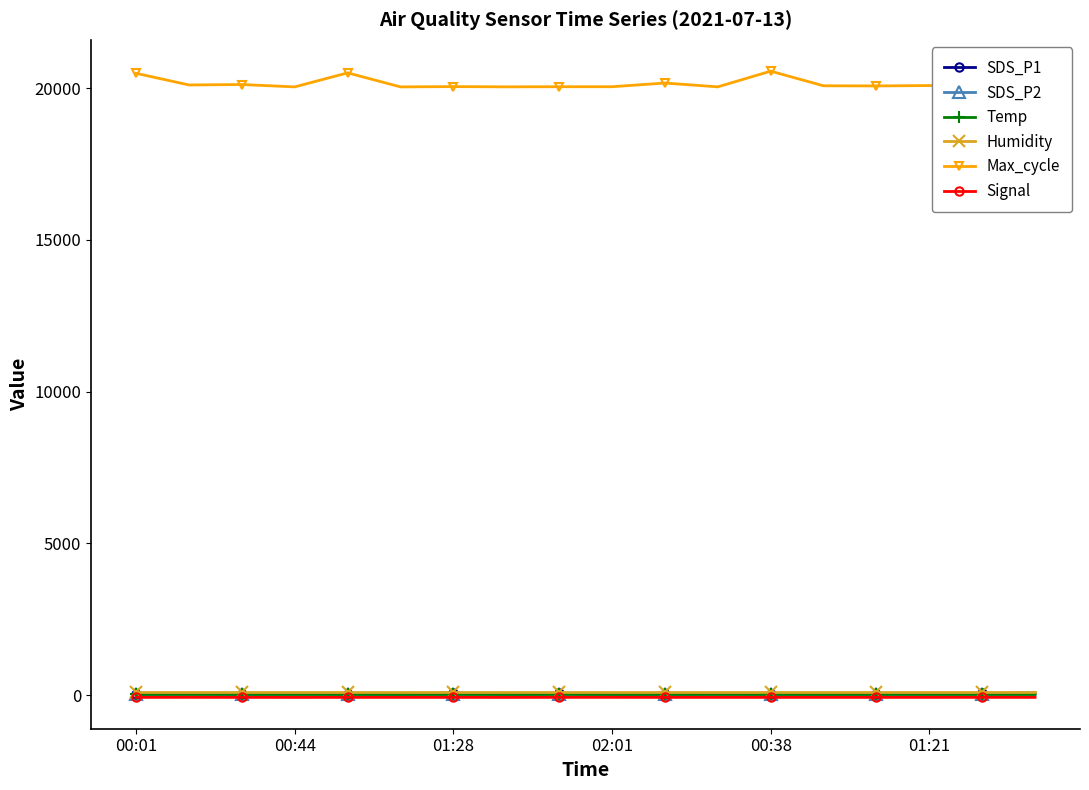

What is the smallest value displayed?

-78.0